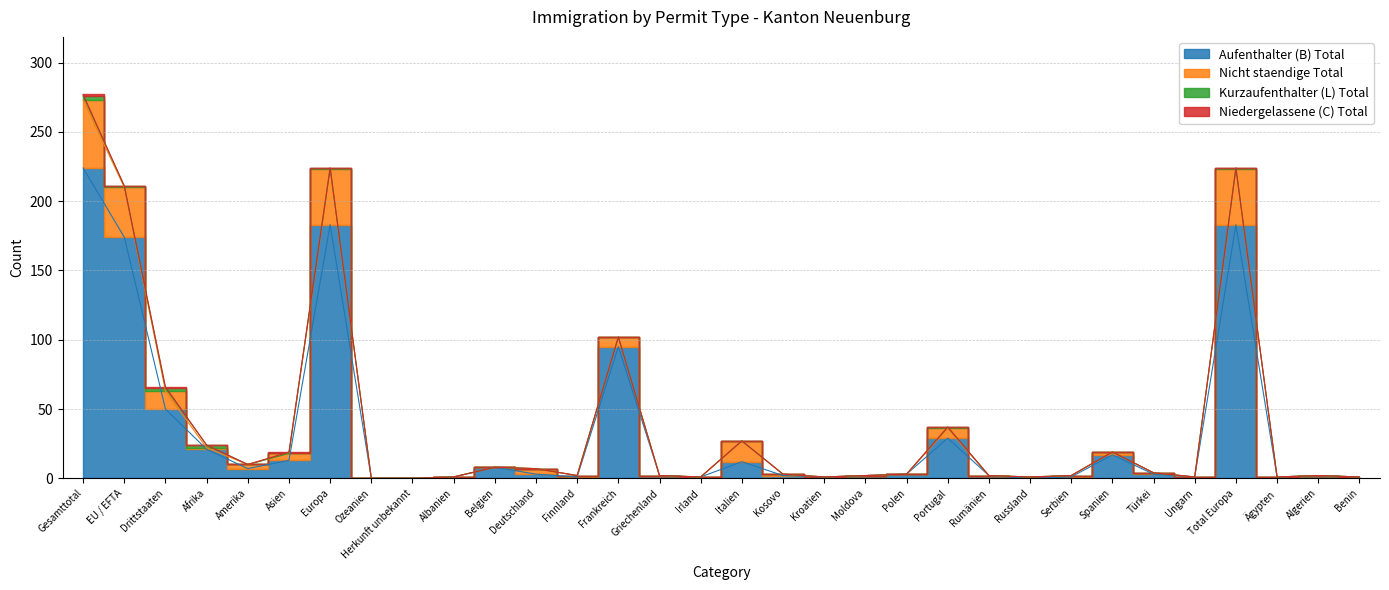

What is the highest value of the Aufenthalter (B) Total series?

224